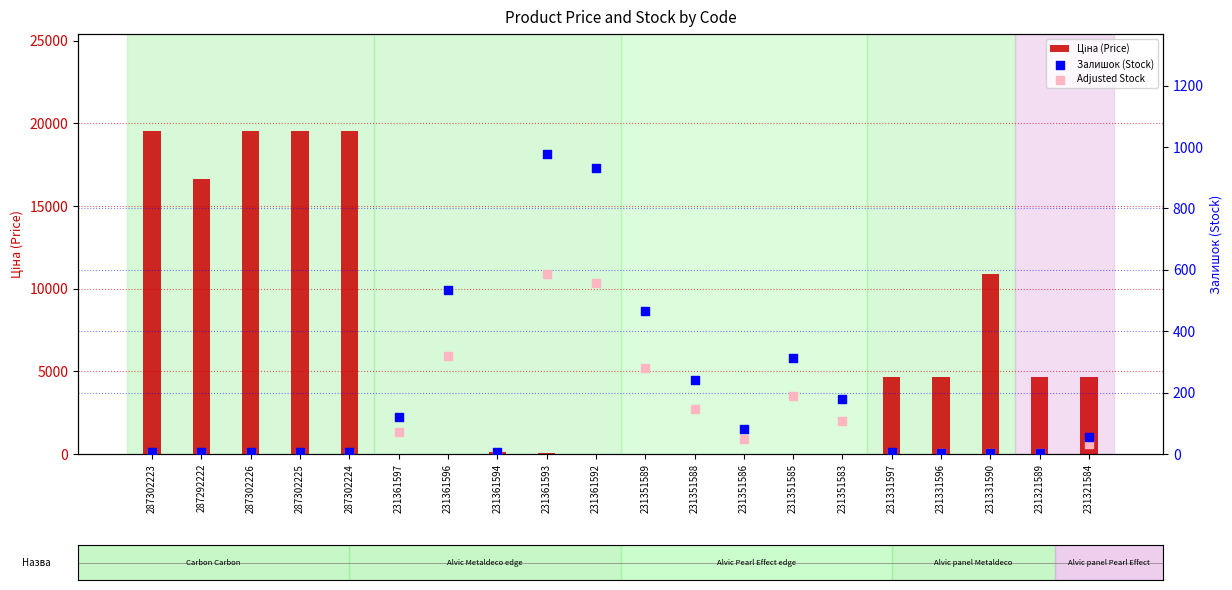

Which series reaches the minimum Y coordinate?

Adjusted Stock